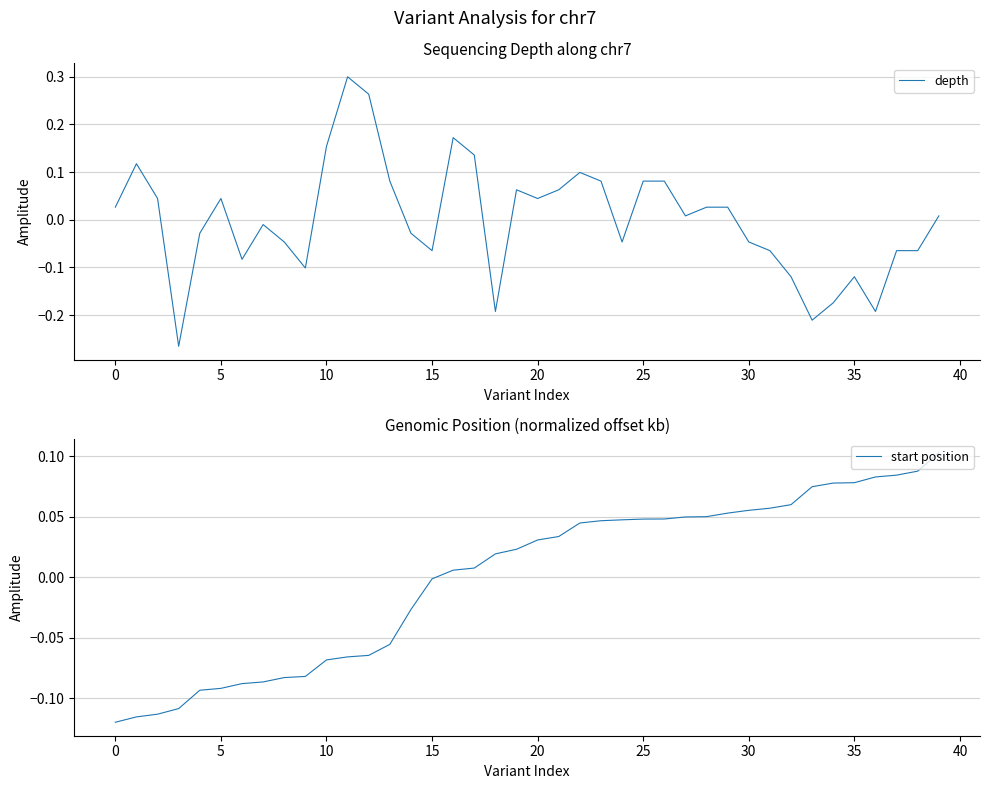

Count the number of data series in this chart.

2